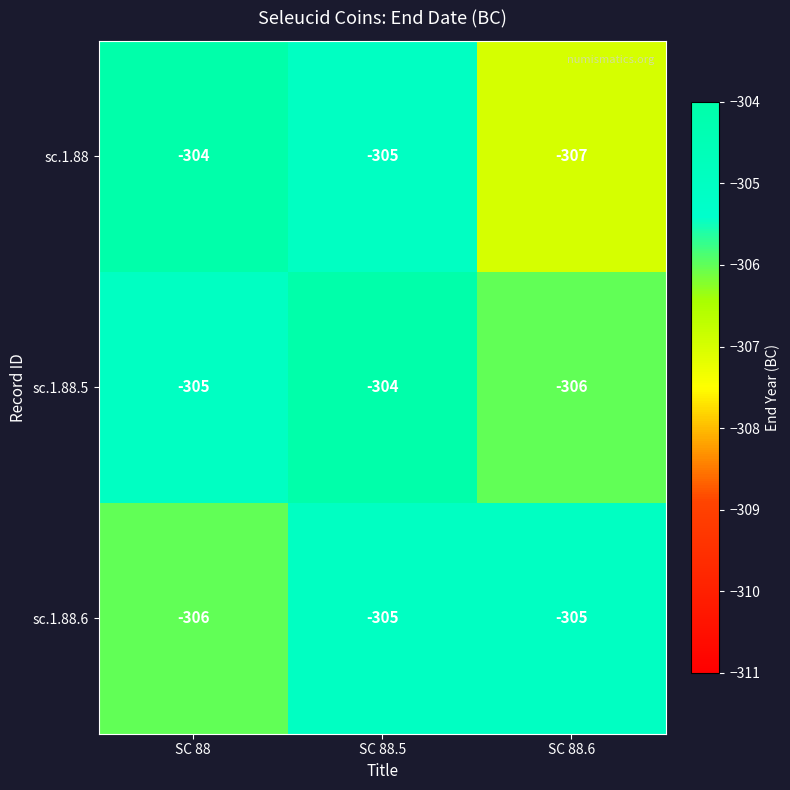

At which label does sc.1.88 reach its peak?

SC 88